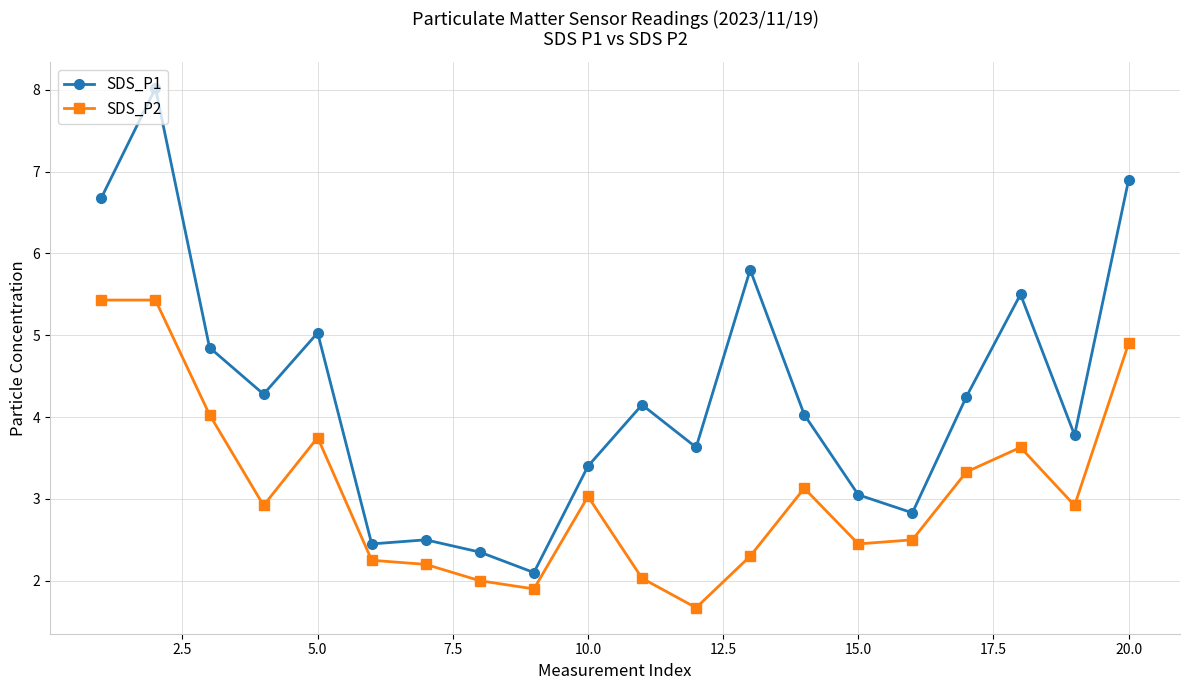

True or false: SDS_P1 has more than 0 points higher than both neighbors.

True